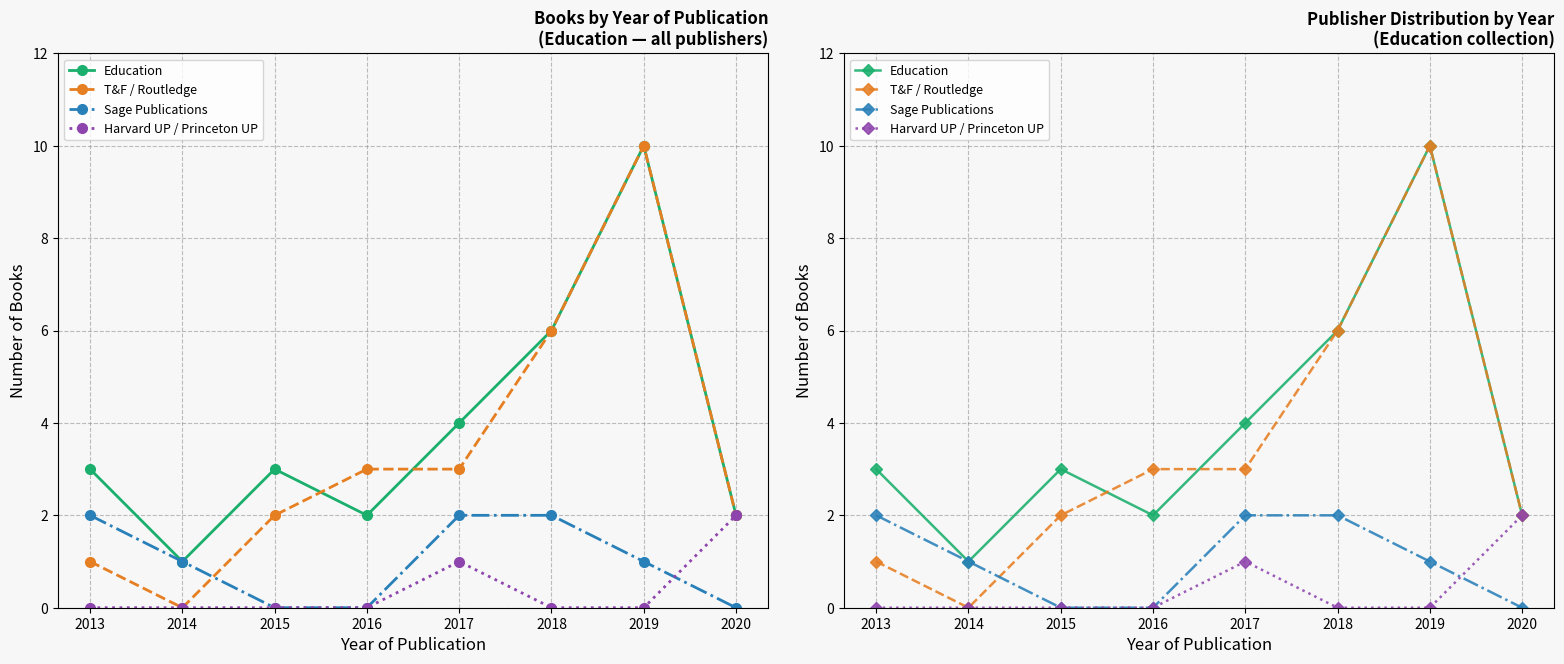

Reading left to right, extract all data points from this chart.

Education: 2013=3	2014=1	2015=3	2016=2	2017=4	2018=6	2019=10	2020=2
T&F / Routledge: 2013=1	2014=0	2015=2	2016=3	2017=3	2018=6	2019=10	2020=2
Sage Publications: 2013=2	2014=1	2015=0	2016=0	2017=2	2018=2	2019=1	2020=0
Harvard UP / Princeton UP: 2013=0	2014=0	2015=0	2016=0	2017=1	2018=0	2019=0	2020=2